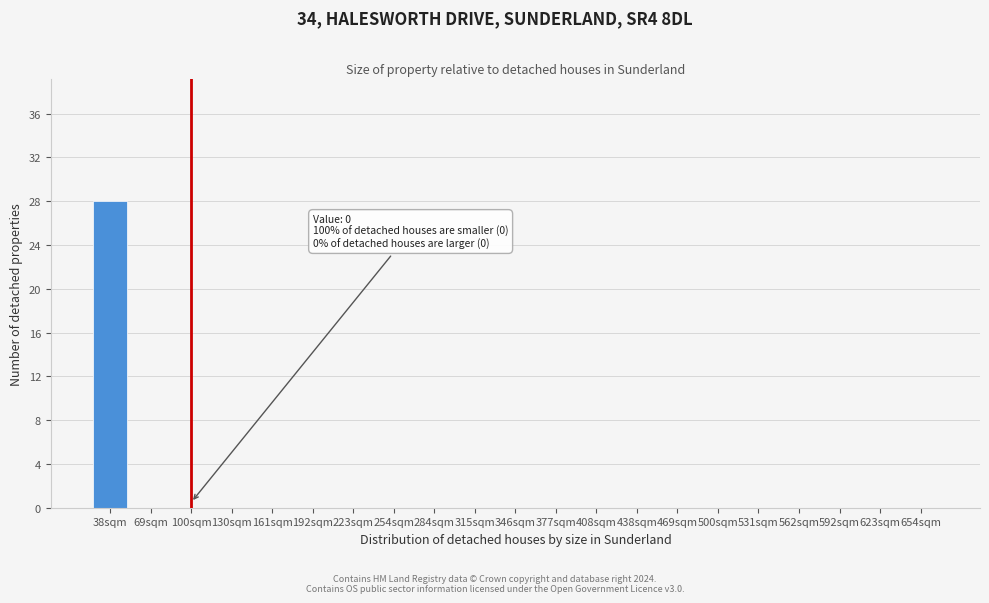

Reading left to right, transcribe all the data shown in this chart.

38sqm=28	69sqm=0	100sqm=0	130sqm=0	161sqm=0	192sqm=0	223sqm=0	254sqm=0	284sqm=0	315sqm=0	346sqm=0	377sqm=0	408sqm=0	438sqm=0	469sqm=0	500sqm=0	531sqm=0	562sqm=0	592sqm=0	623sqm=0	654sqm=0